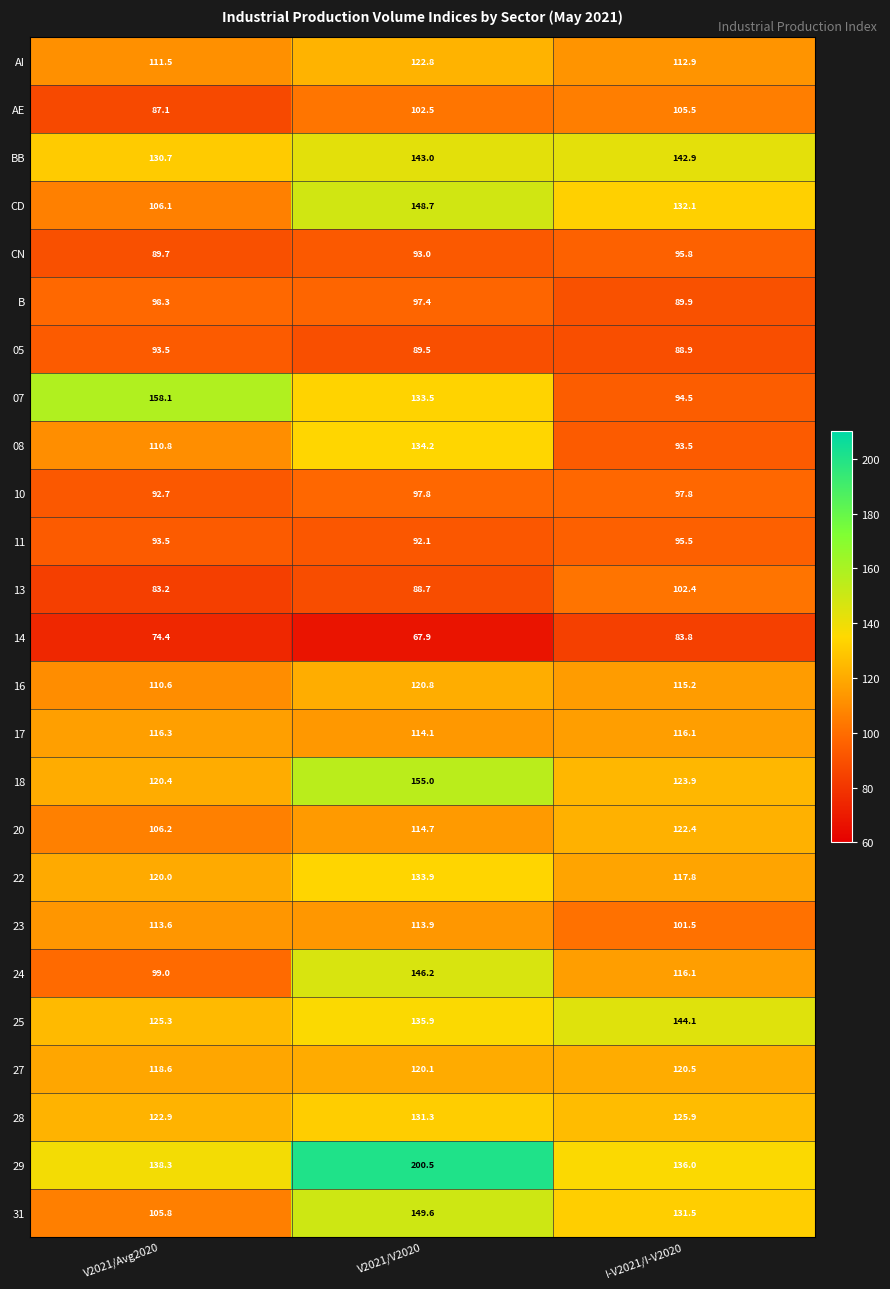

At which label does 20 first exceed 114?

V2021/V2020